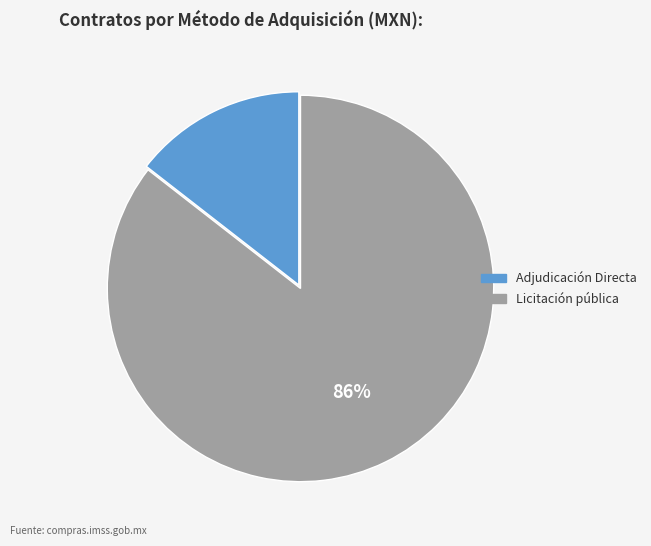

To the nearest percent, what percentage of the pie is Licitación pública?

86%